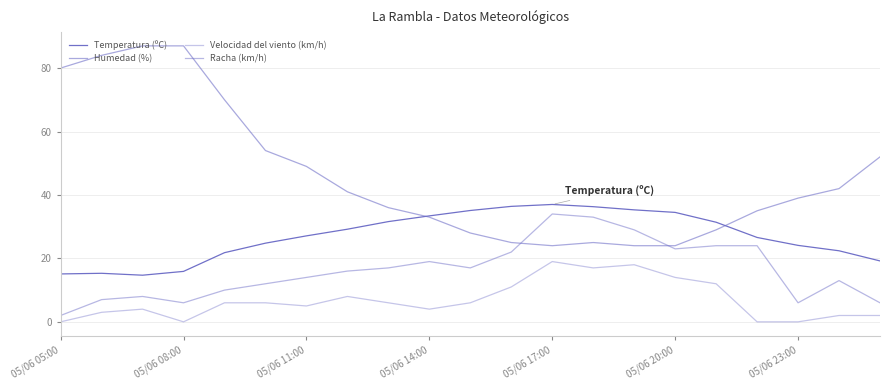

How many lines are shown in the chart?

4